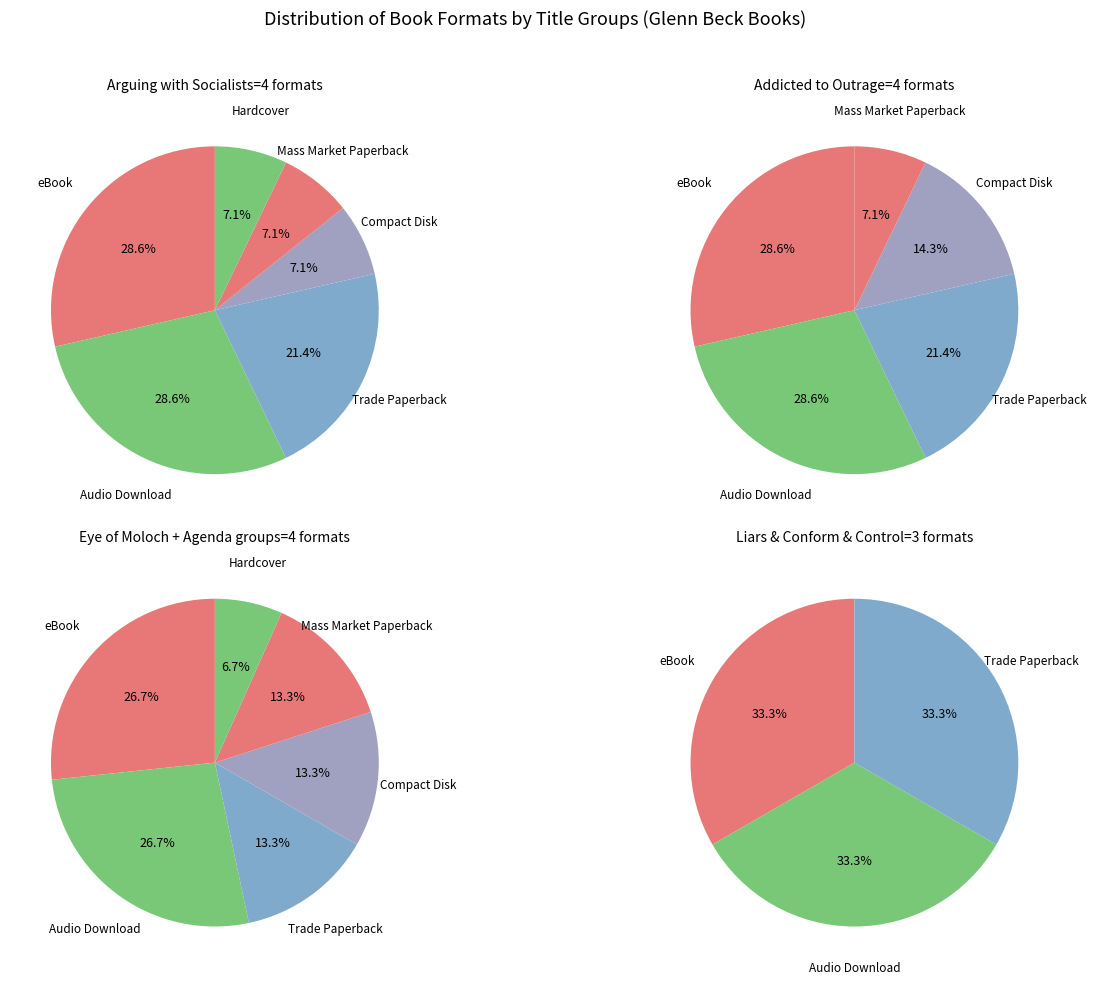

Is it true that 4 is 19% of the pie?

True